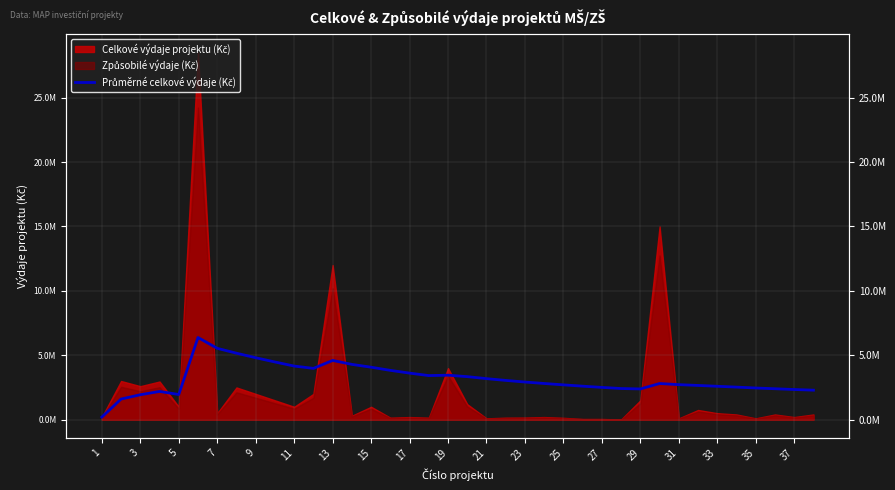

At which category does the chart reach its minimum across all series?

1